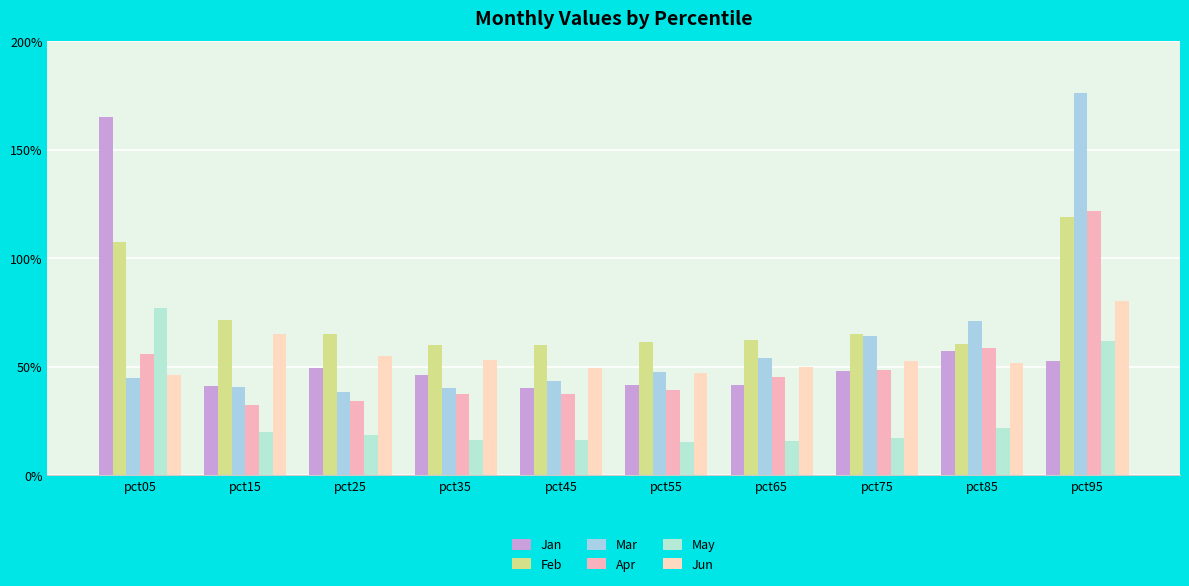

At which label does Apr reach its peak?

pct95